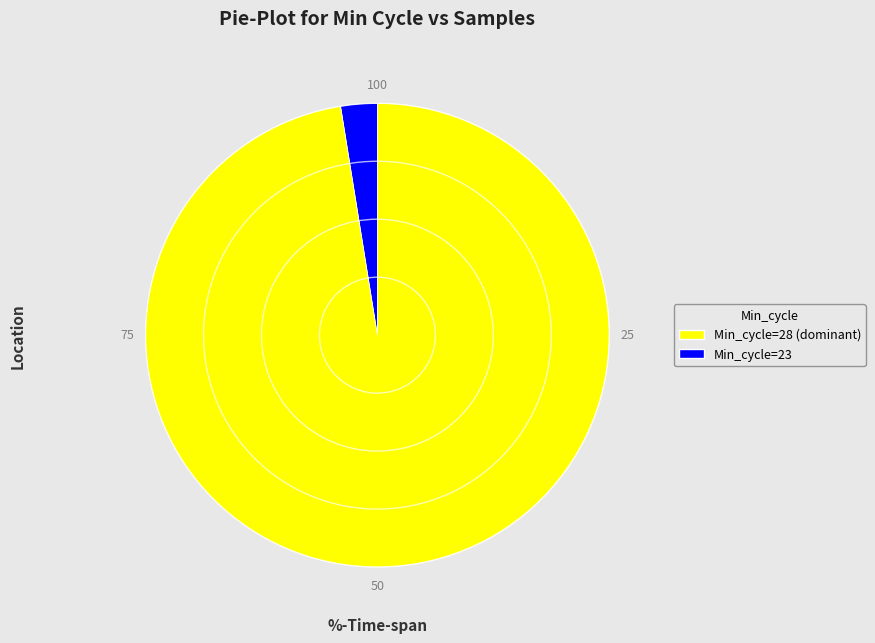

Count the number of slices in the pie.

2